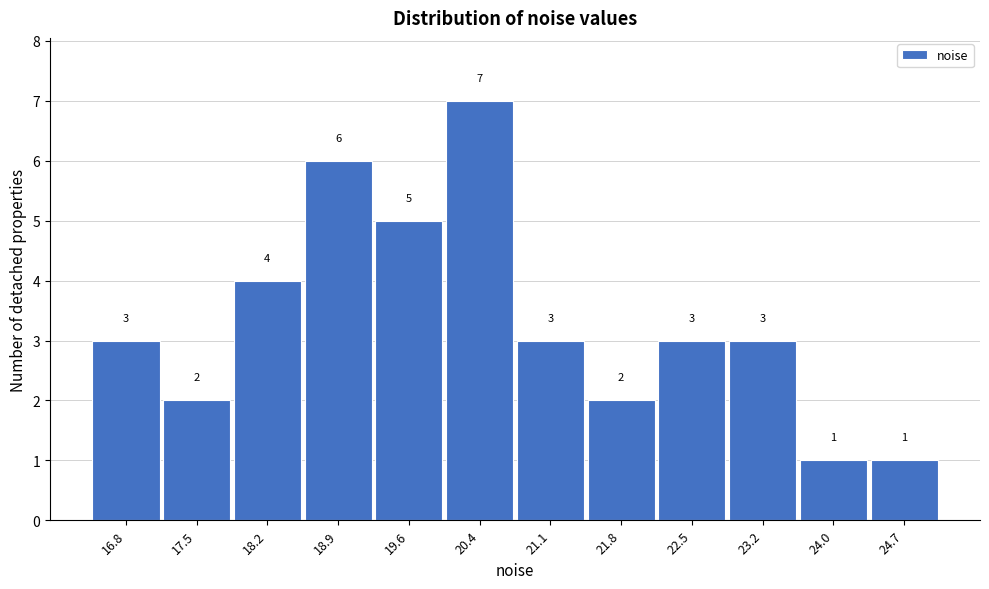

Reading right to left, extract all data points from this chart.

24.7=1	24.0=1	23.2=3	22.5=3	21.8=2	21.1=3	20.4=7	19.6=5	18.9=6	18.2=4	17.5=2	16.8=3